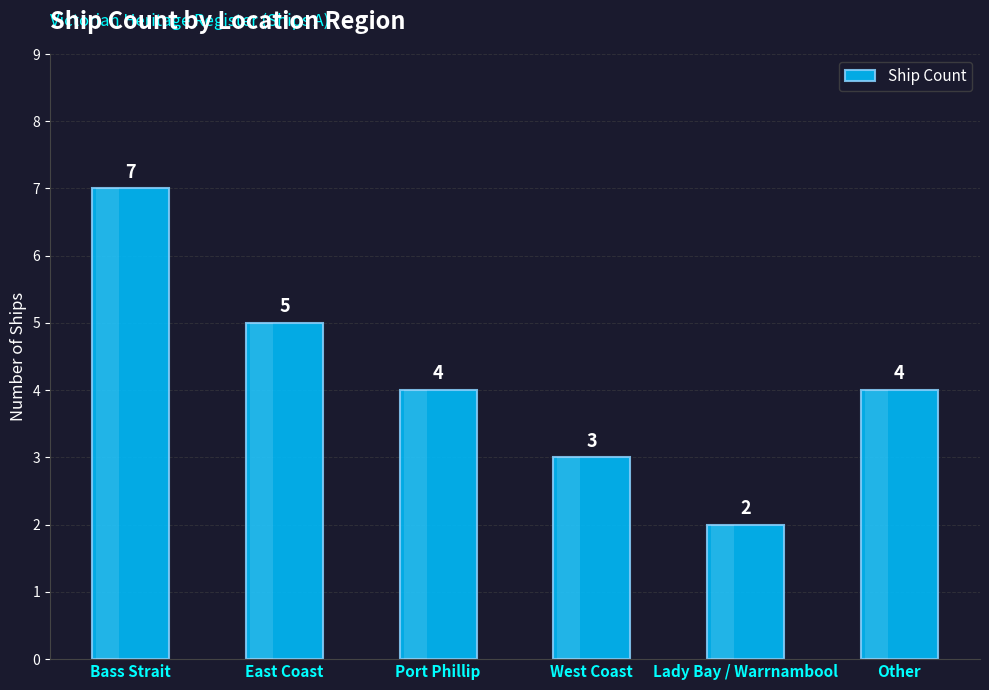

Are the bars horizontal?

No